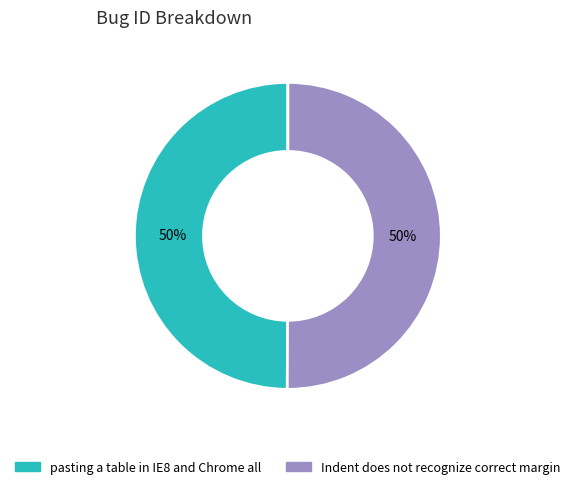

Combined, do Indent does not recognize correct margin and pasting a table in IE8 and Chrome all account for over 50%?

Yes